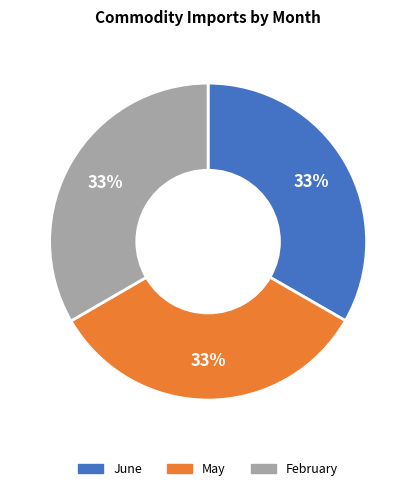

Count the number of slices in the pie.

3